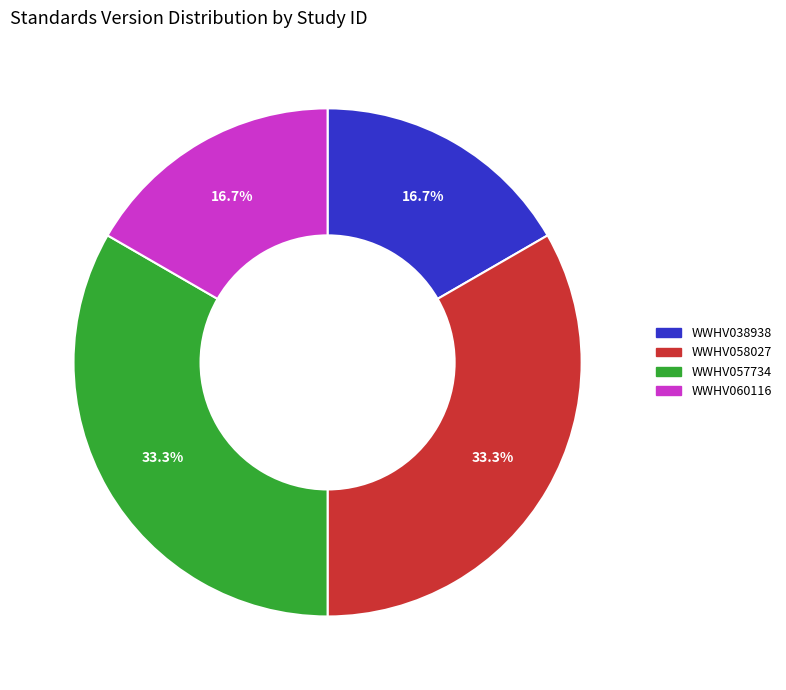

Which has a higher value, WWHV038938 or WWHV057734?

WWHV057734